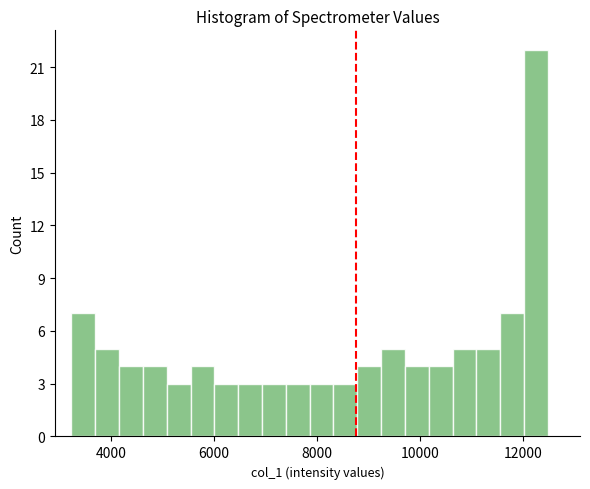

Around what value on the x-axis is the tallest bar? Give the approximate position of its centre, as read against the axis.

12200